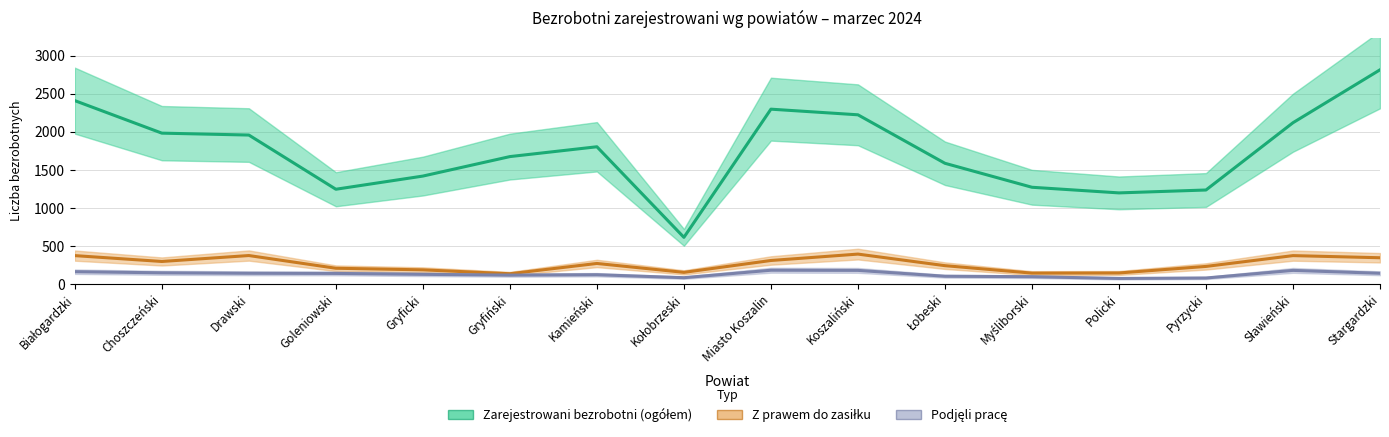

True or false: Zarejestrowani bezrobotni (ogółem) has more than 2 points higher than both neighbors.

False